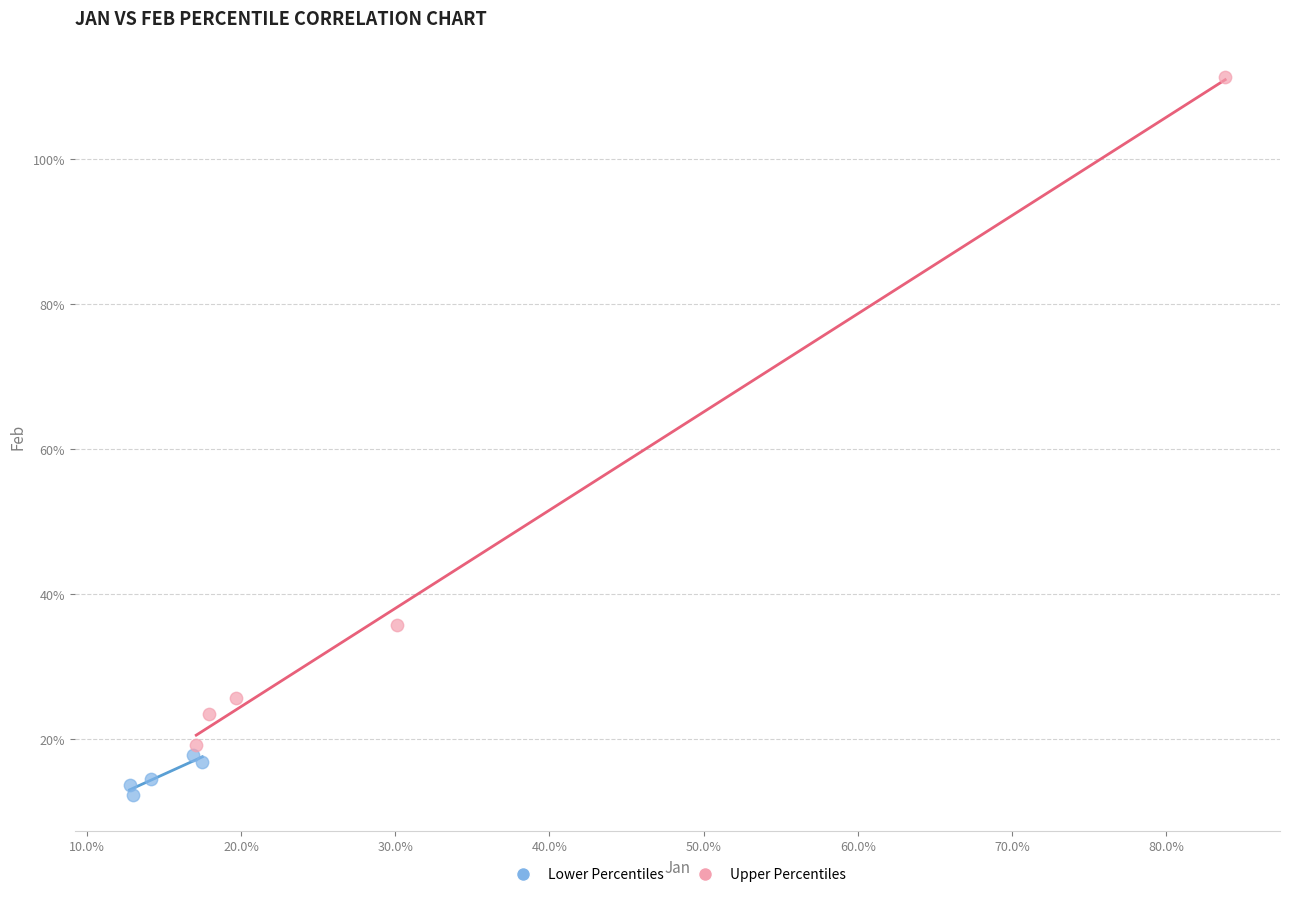

What are all the series names shown in the legend?

Lower Percentiles, Upper Percentiles